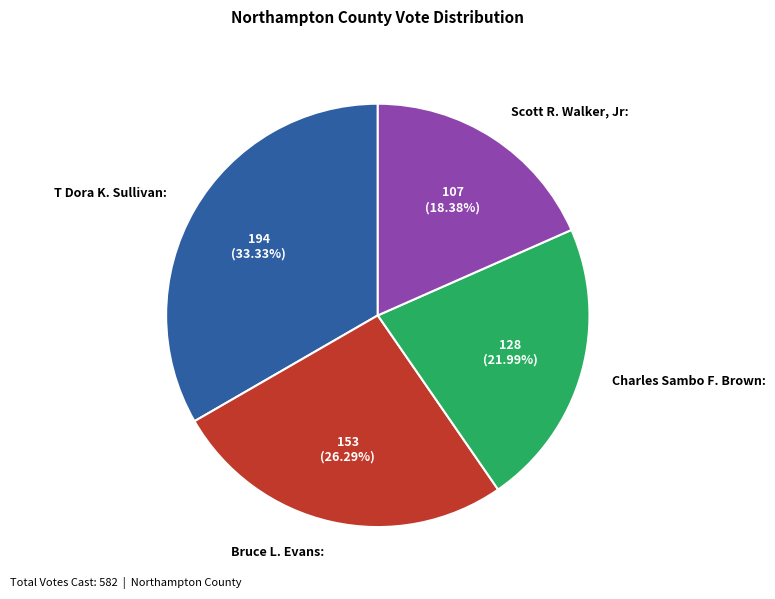

Is there any slice that represents more than half of the pie?

No